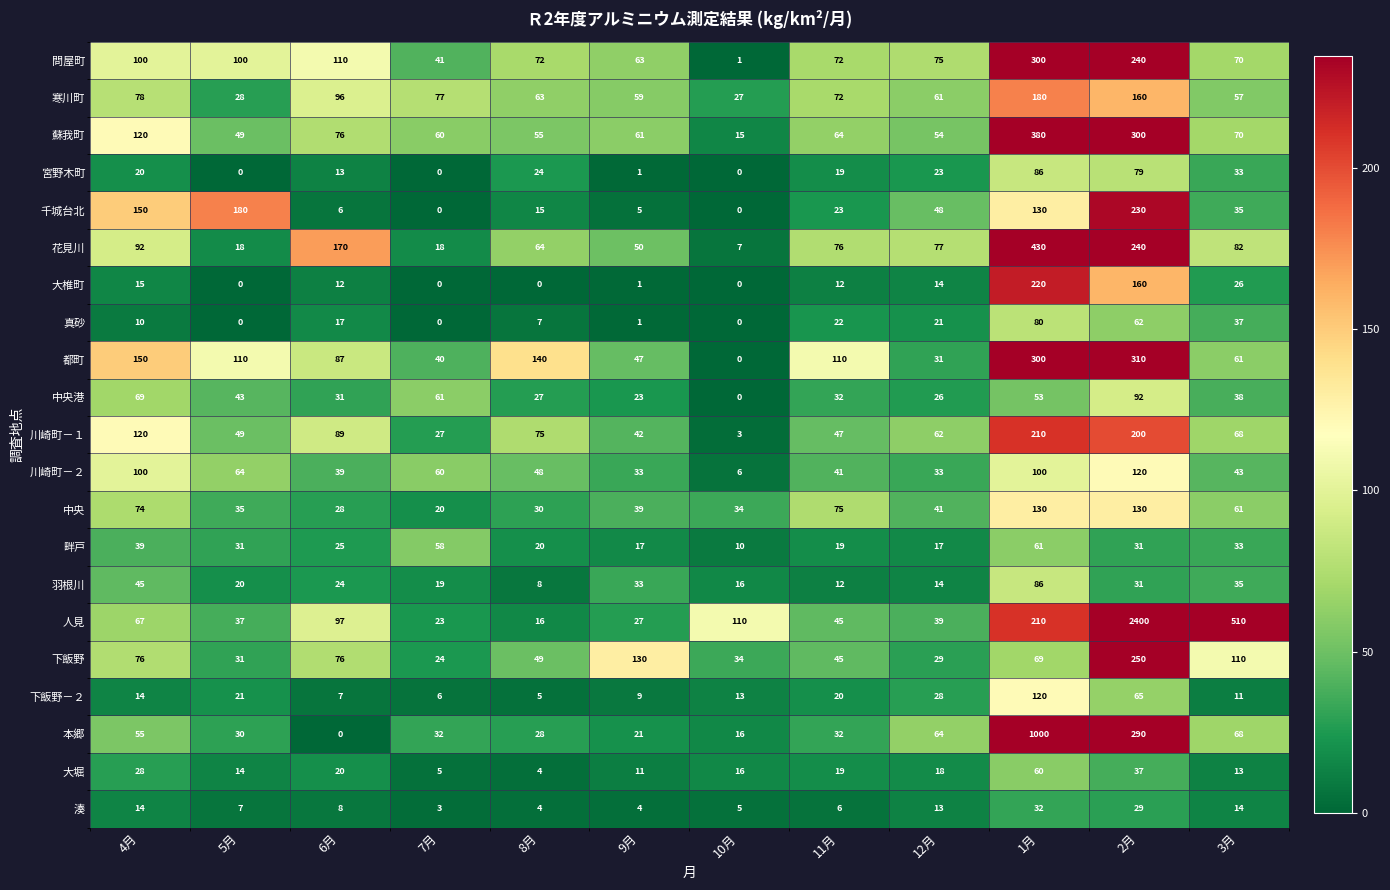

At which label is 畔戸 closest to 35?

3月